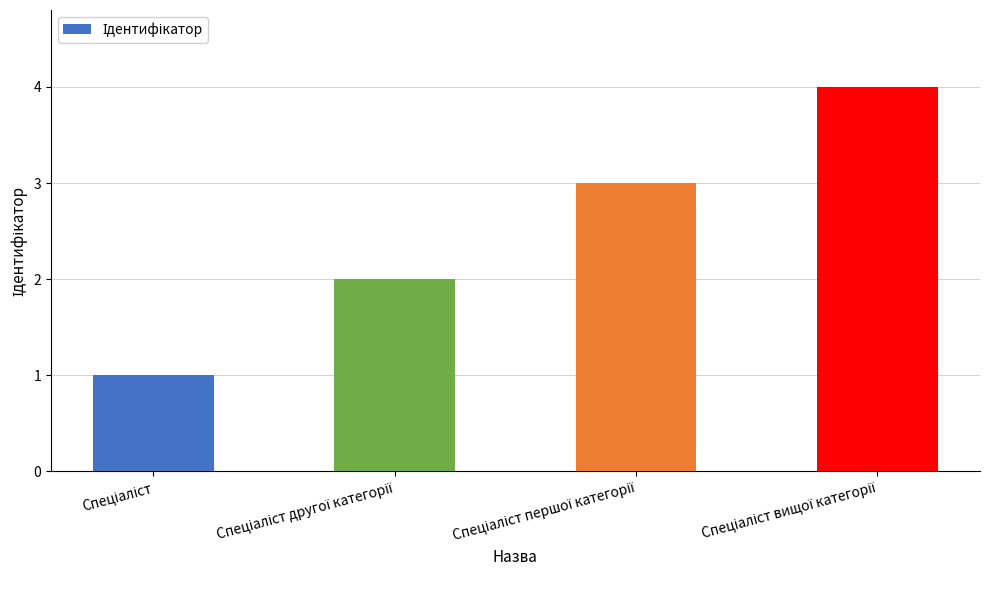

What is the greatest value displayed?

4